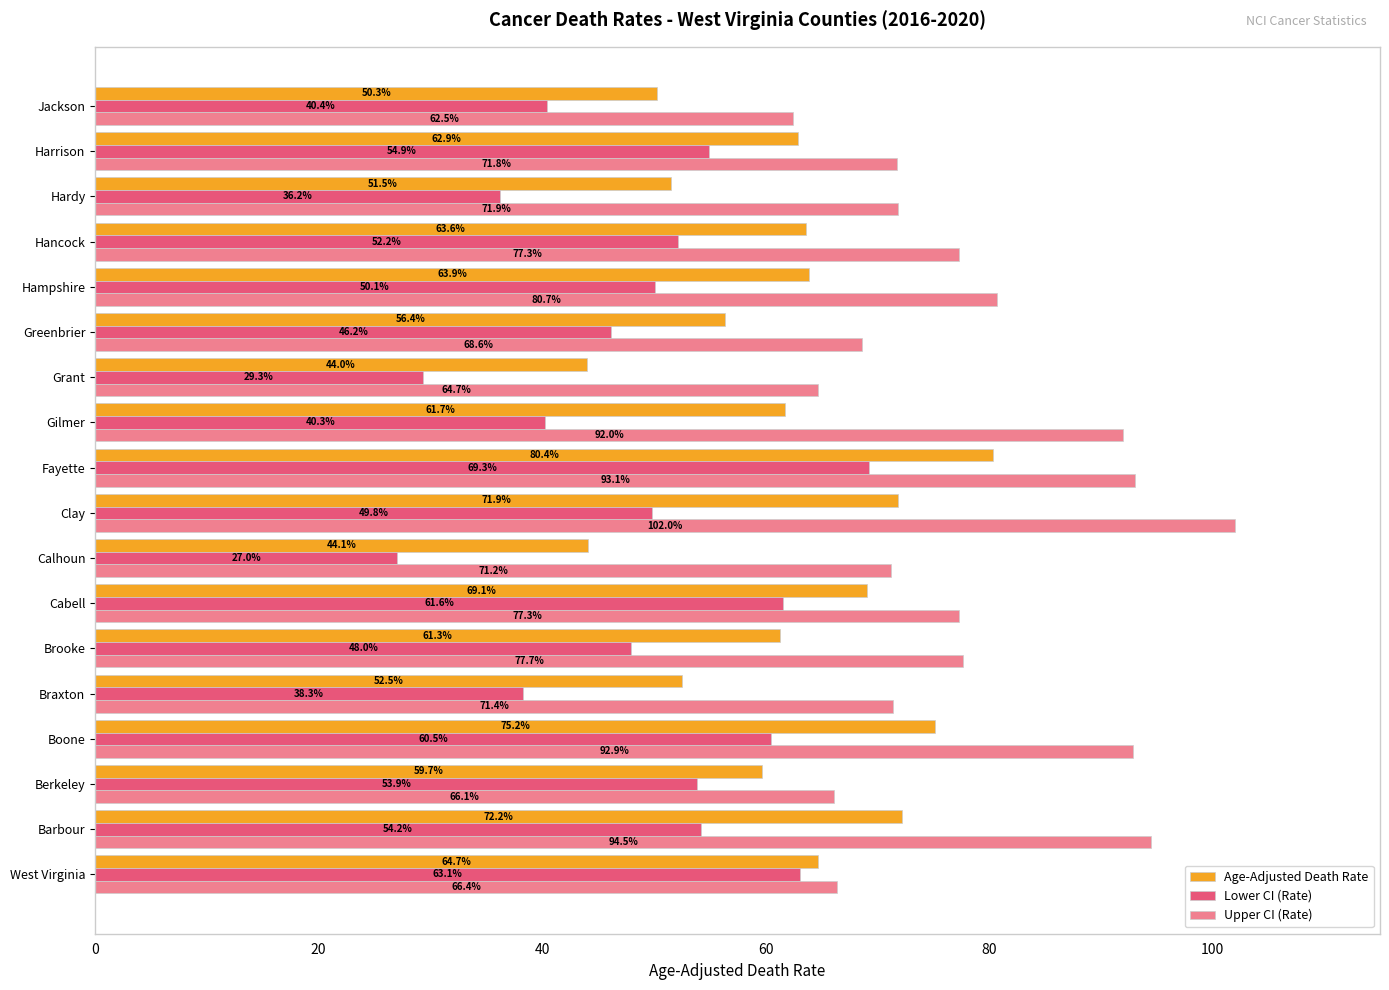

Rank the series by their average value, from highest to lowest.

Upper CI (Rate), Age-Adjusted Death Rate, Lower CI (Rate)